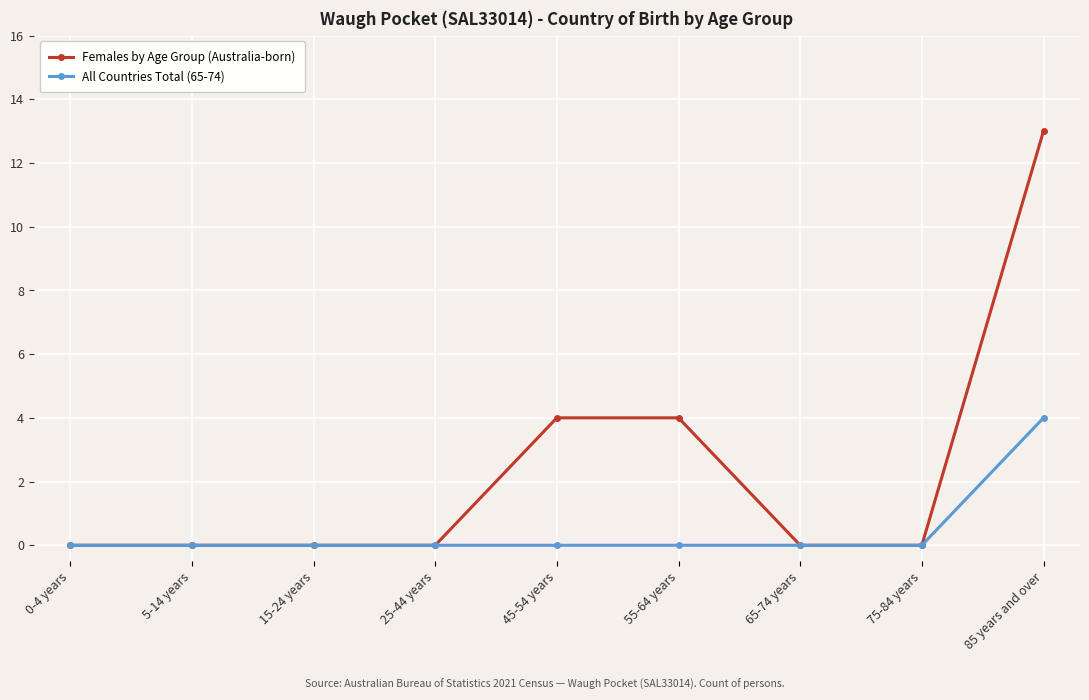

What is the sum of all All Countries Total (65-74) values?

4